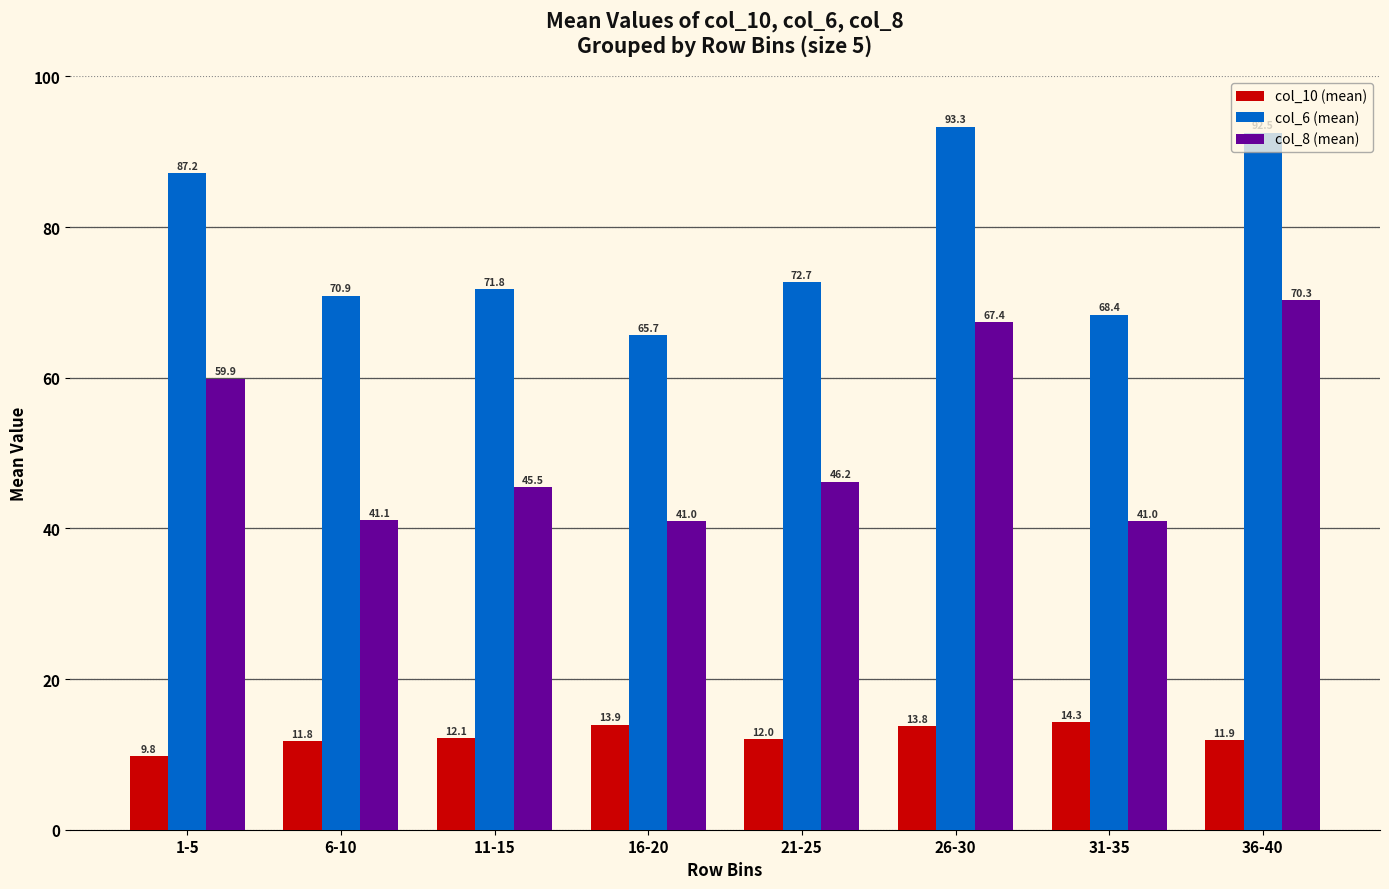

What is the label of the 8th bar from the left?

36-40